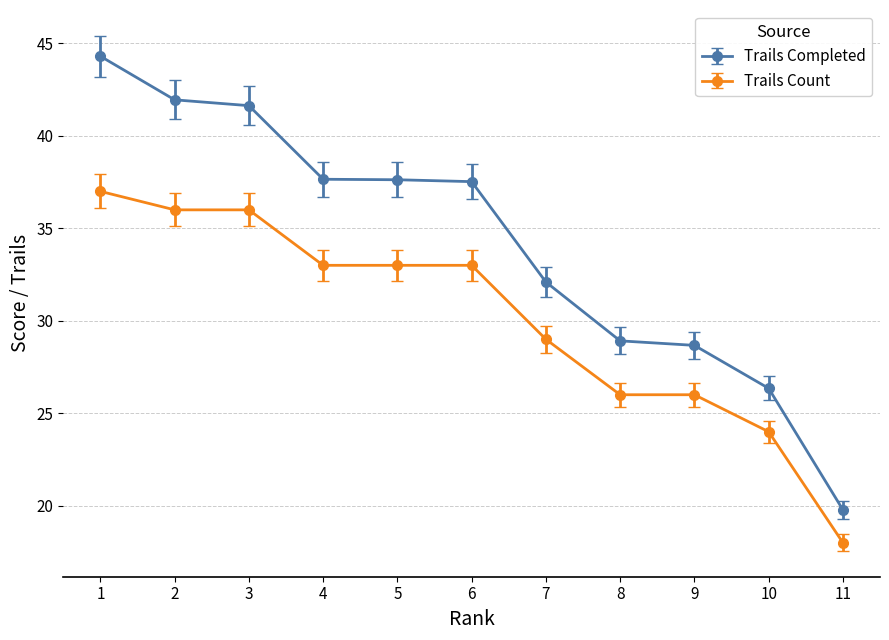

How many data points in Trails Completed are above 37?

6